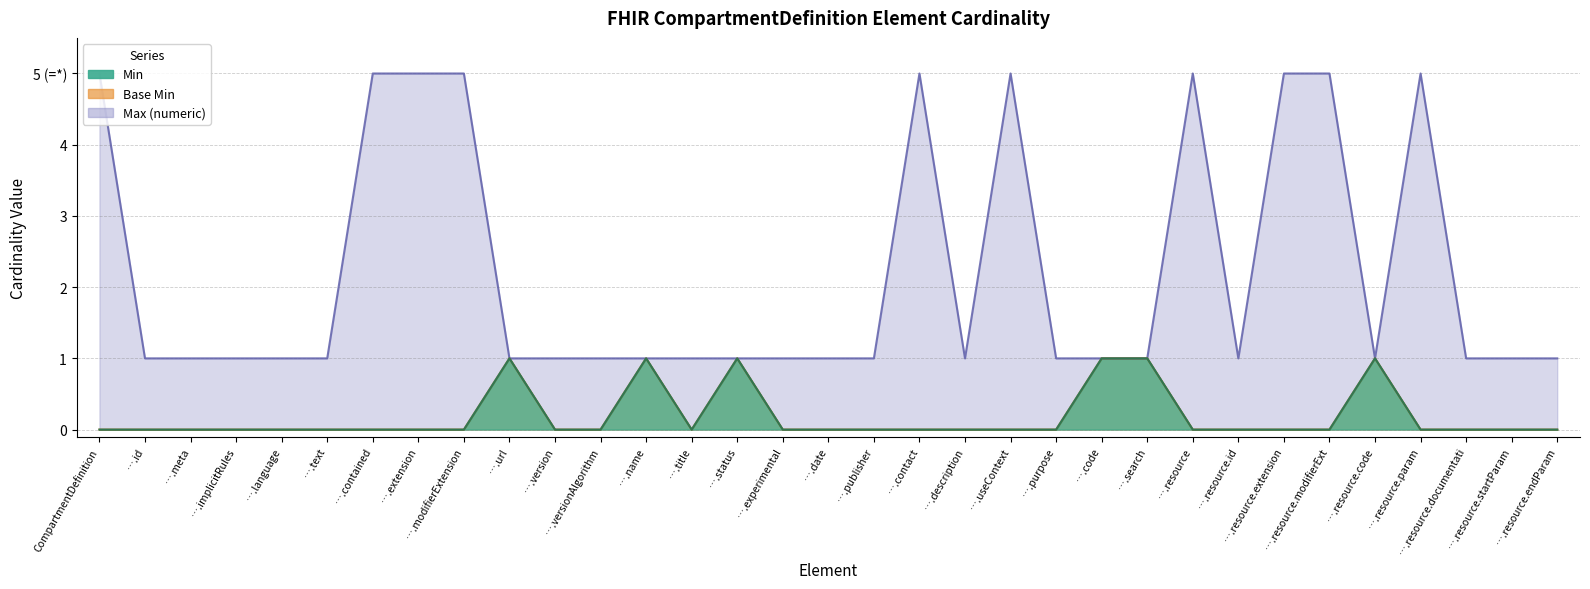

True or false: Min has more than 2 points higher than both neighbors.

True